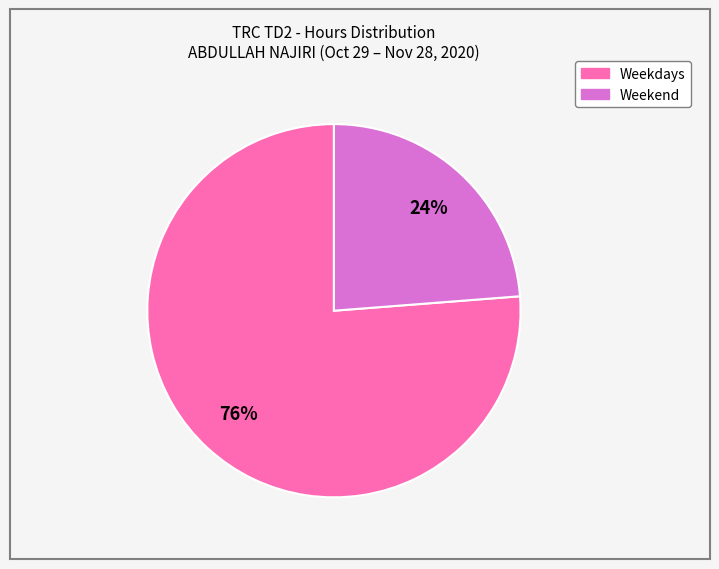

To the nearest percent, what is the difference between the Weekdays and Weekend slice percentages?

52%